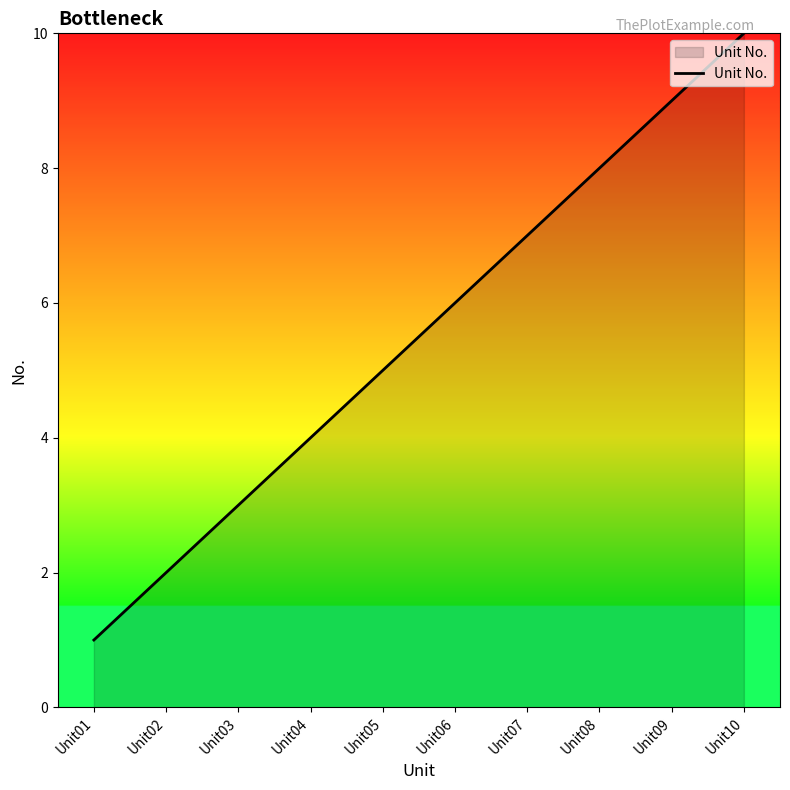

Approximately how many times larger is the value at Unit01 compared to Unit03?

0.3